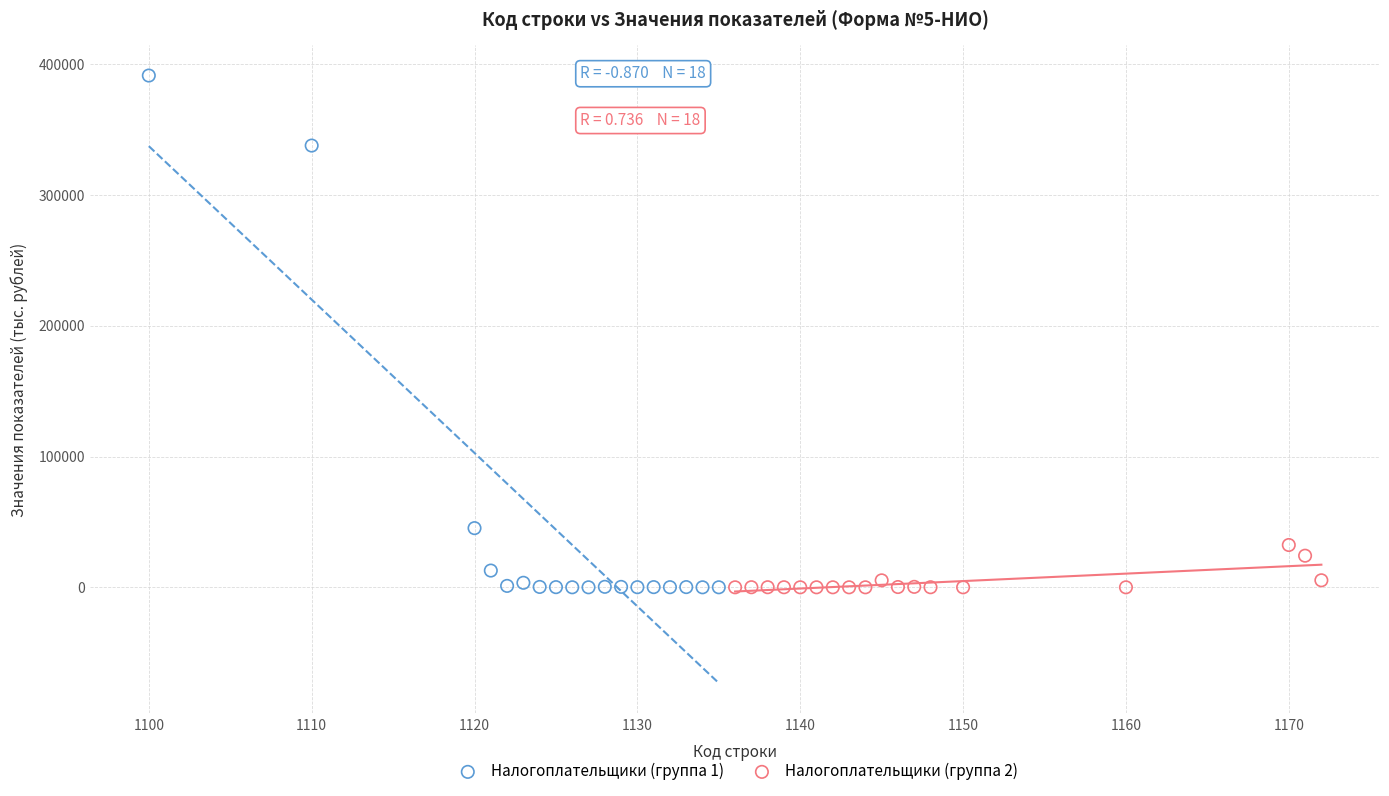

Which series has the widest spread of Y values?

Налогоплательщики (группа 1)